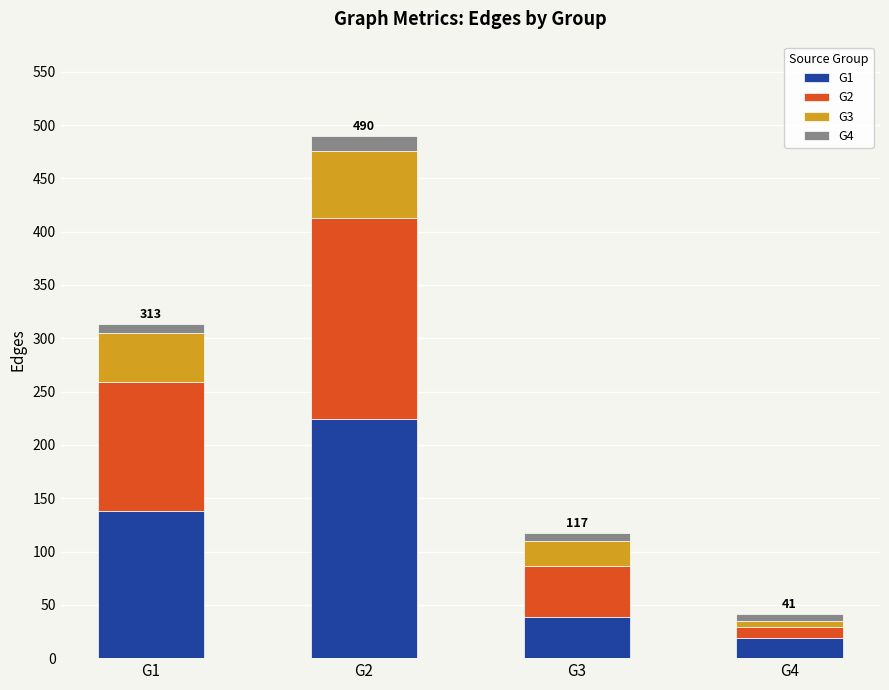

At which category is the sum across all series the highest?

G2